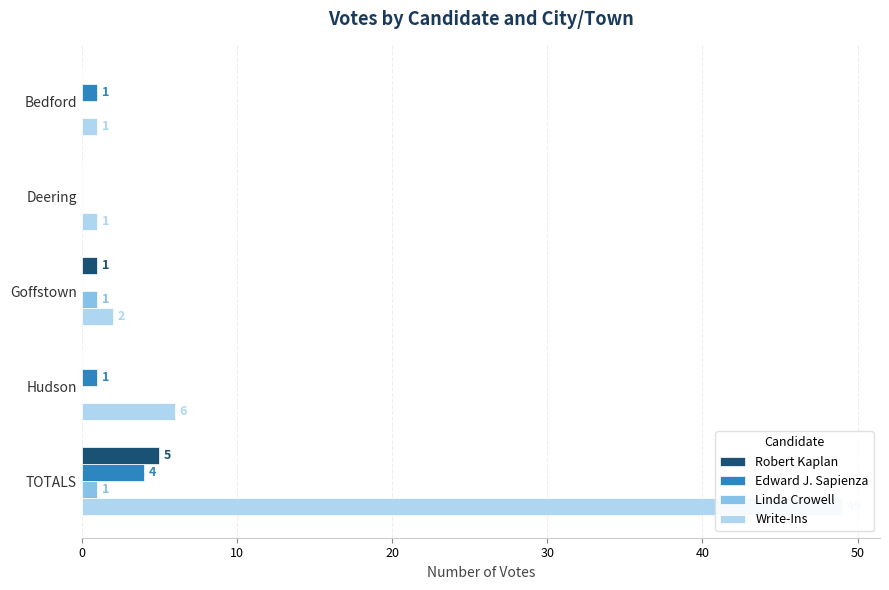

Which series has the largest range (max minus min)?

Write-Ins